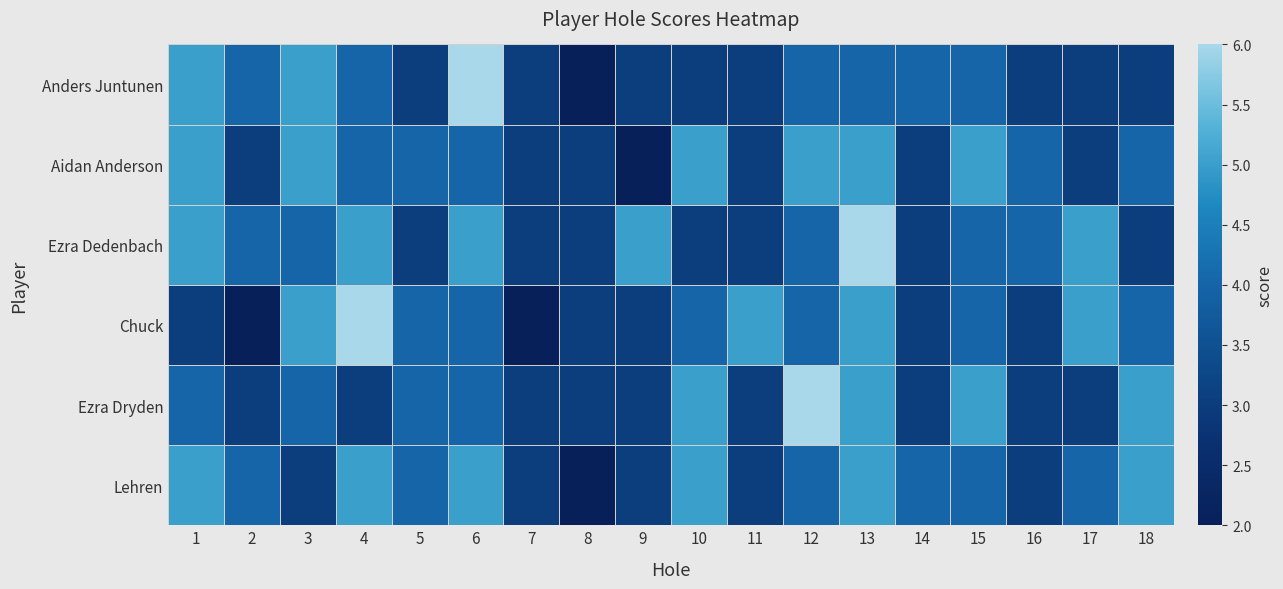

At how many categories does at least one series exceed 2?

18